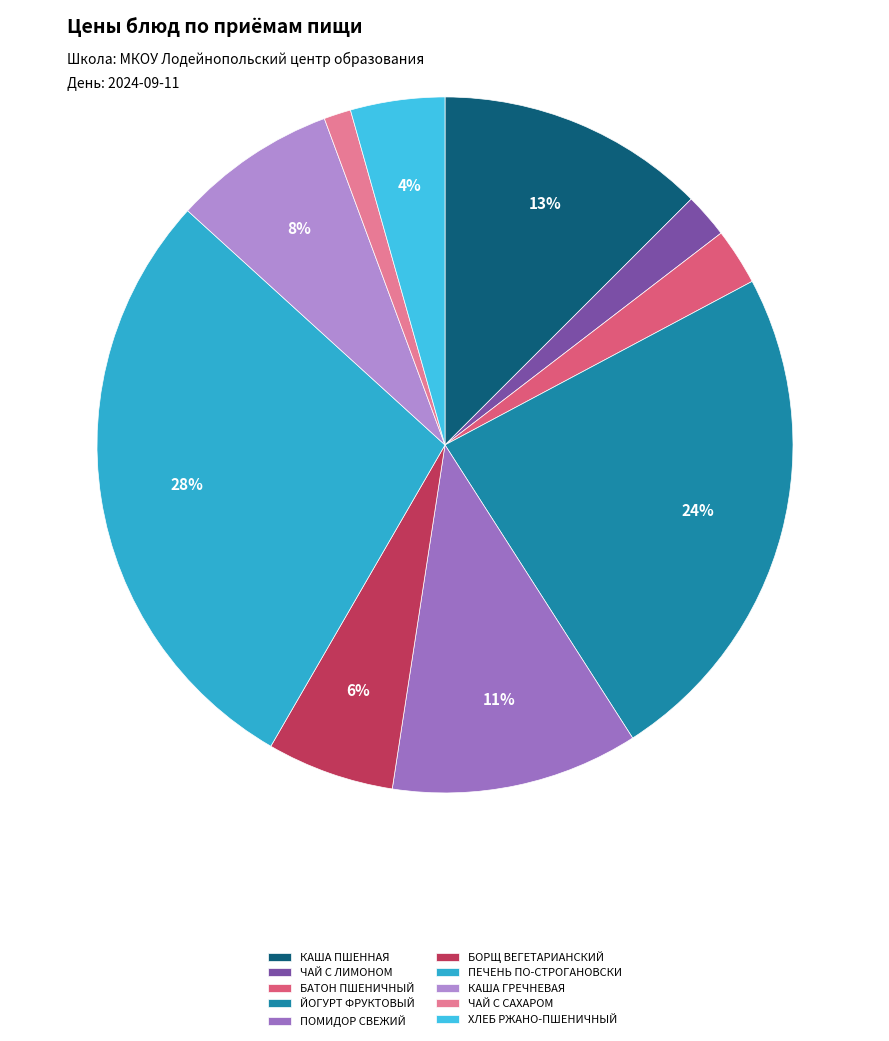

Count the number of slices in the pie.

10